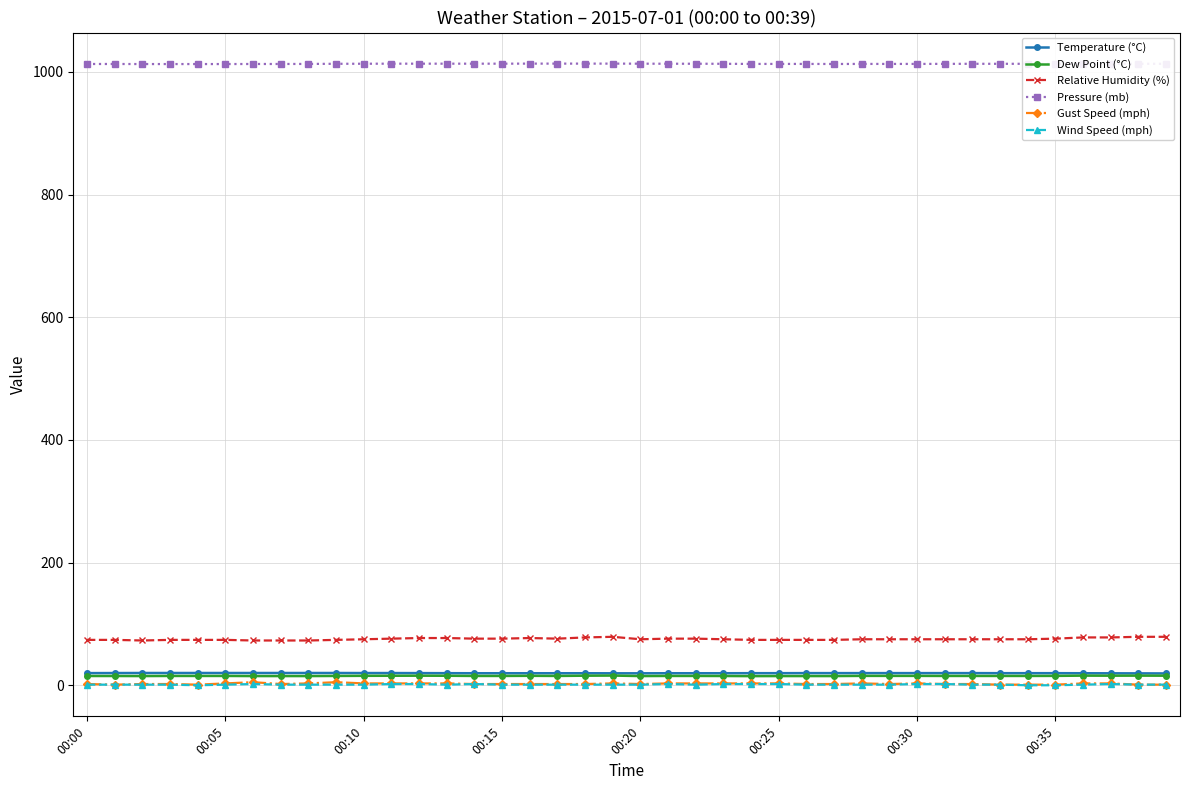

True or false: Gust Speed (mph) has more than 0 points higher than both neighbors.

True